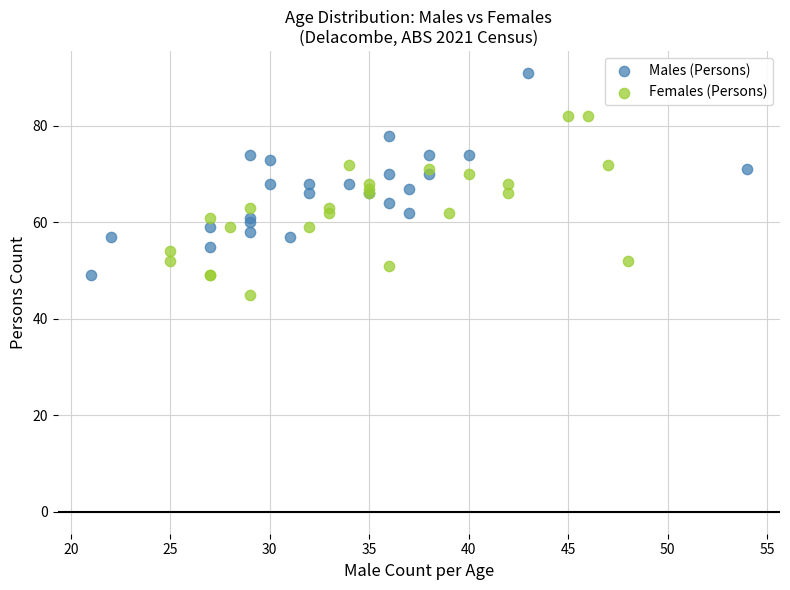

What are all the series names shown in the legend?

Males (Persons), Females (Persons)